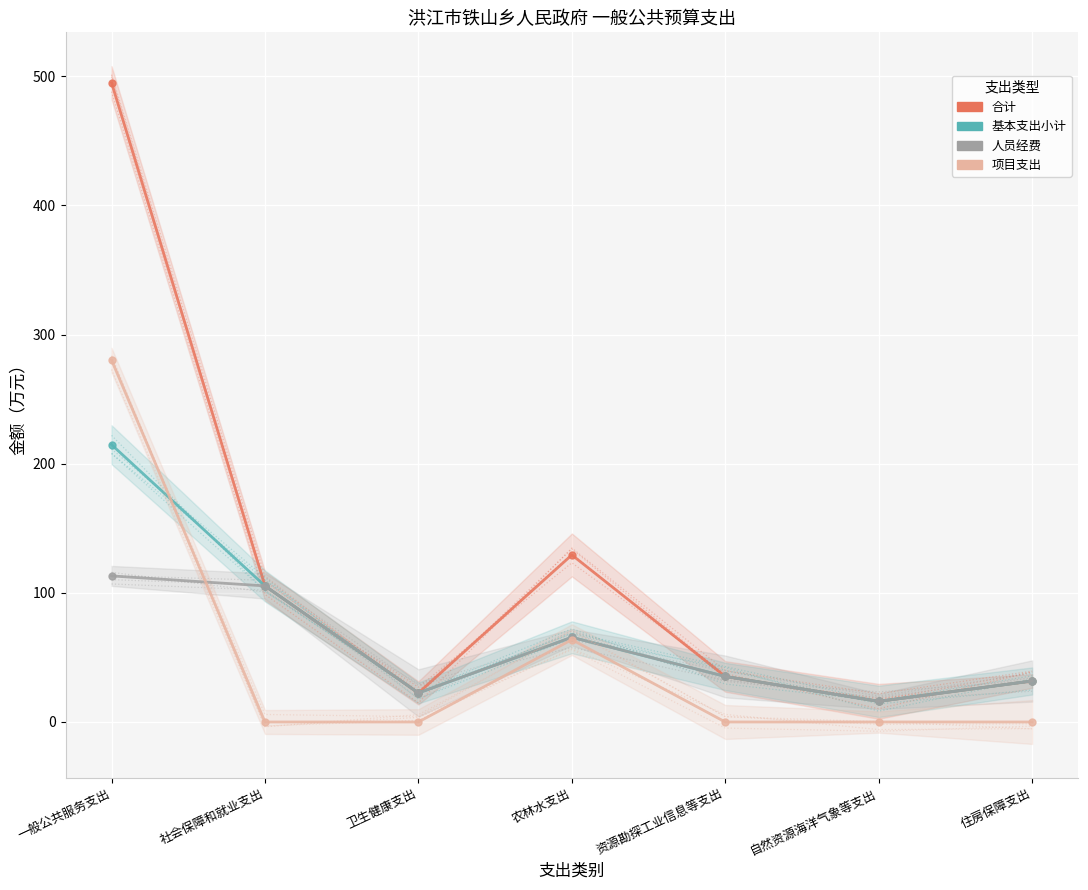

At 资源勘探工业信息等支出, list the series in order from largest to smallest.

合计, 基本支出小计, 人员经费, 项目支出